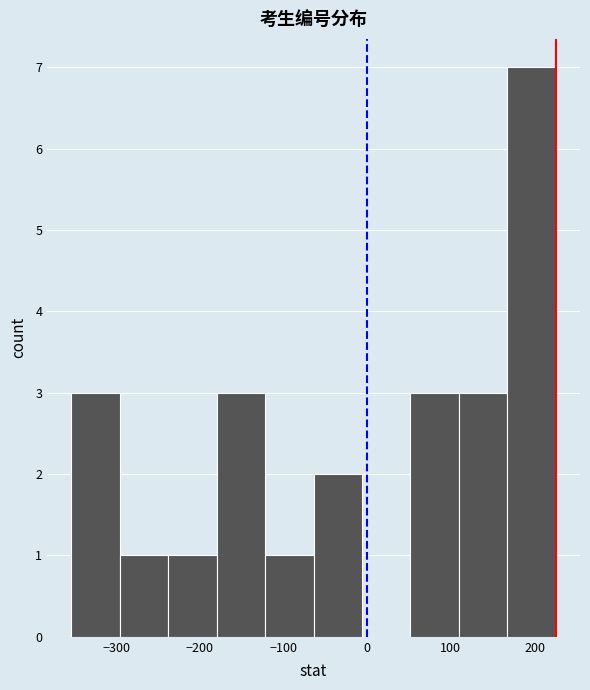

Which range on the x-axis has the tallest bar?

170 to 230